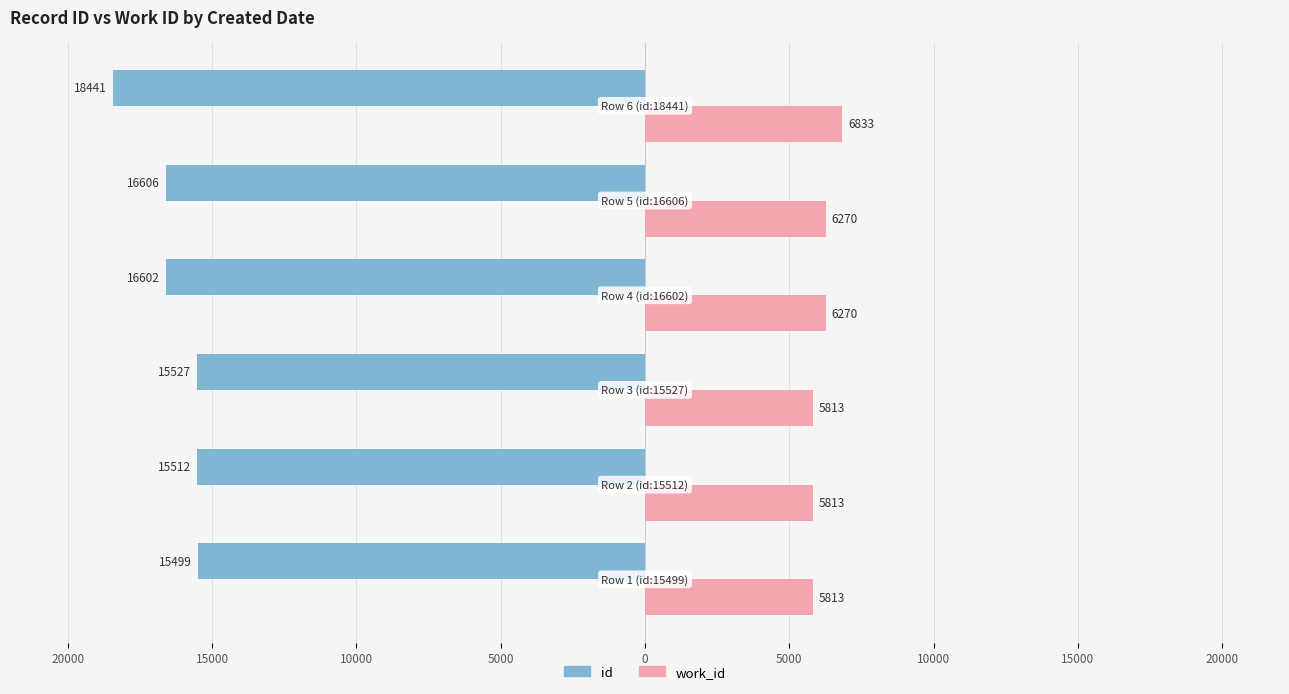

What are all the series names shown in the legend?

id, work_id